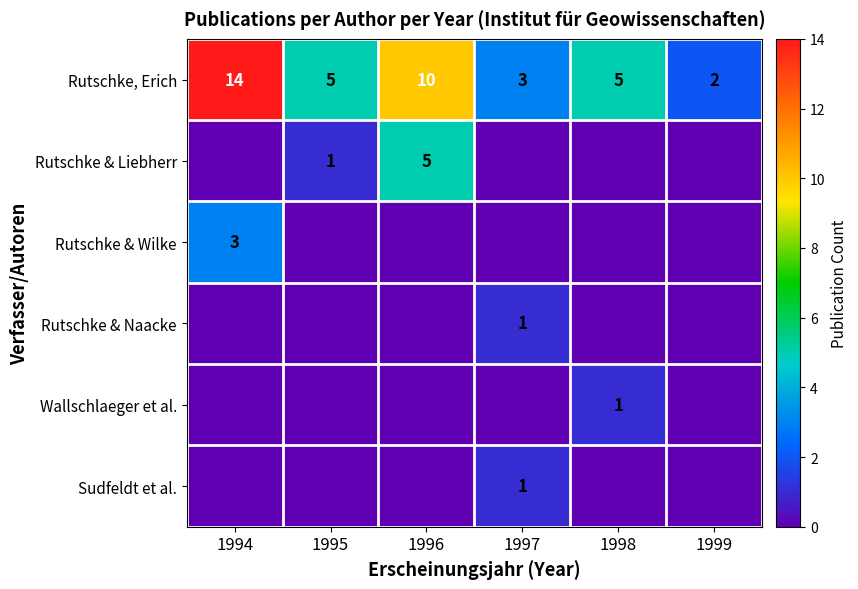

What is the difference between the Rutschke, Erich values at 1999 and 1995?

3